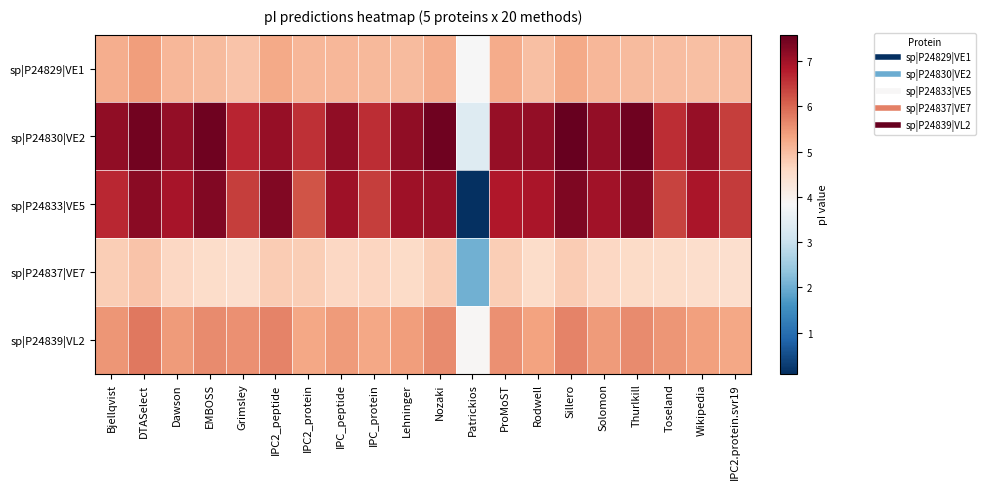

Rank the series by their maximum value, from lowest to highest.

sp|P24837|VE7, sp|P24829|VE1, sp|P24839|VL2, sp|P24833|VE5, sp|P24830|VE2